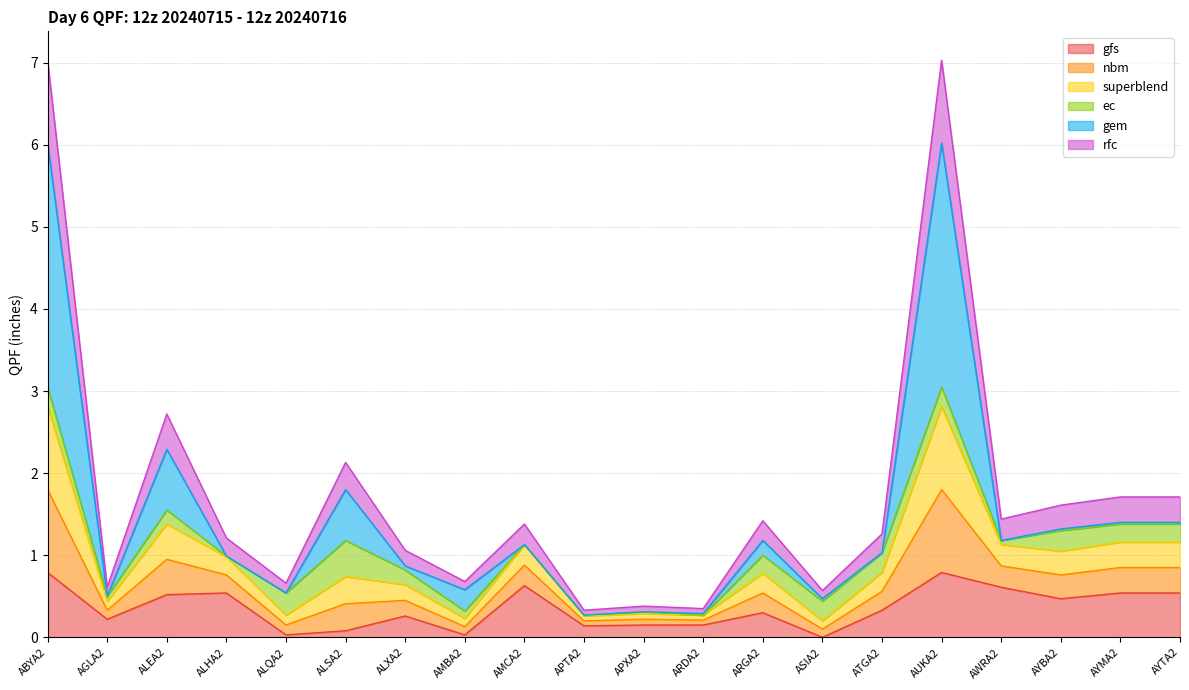

Does the chart display data point markers on the line(s)?

No